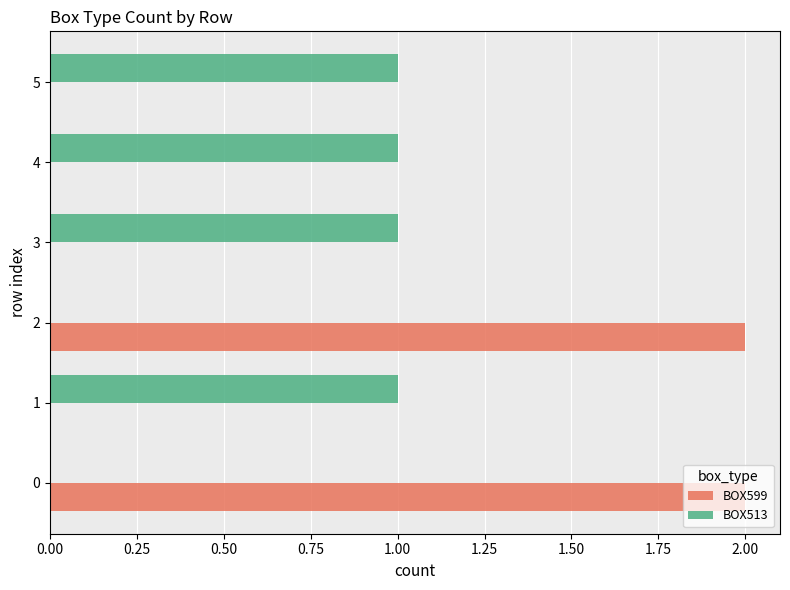

Which series changed the most between 2 and 5?

BOX599